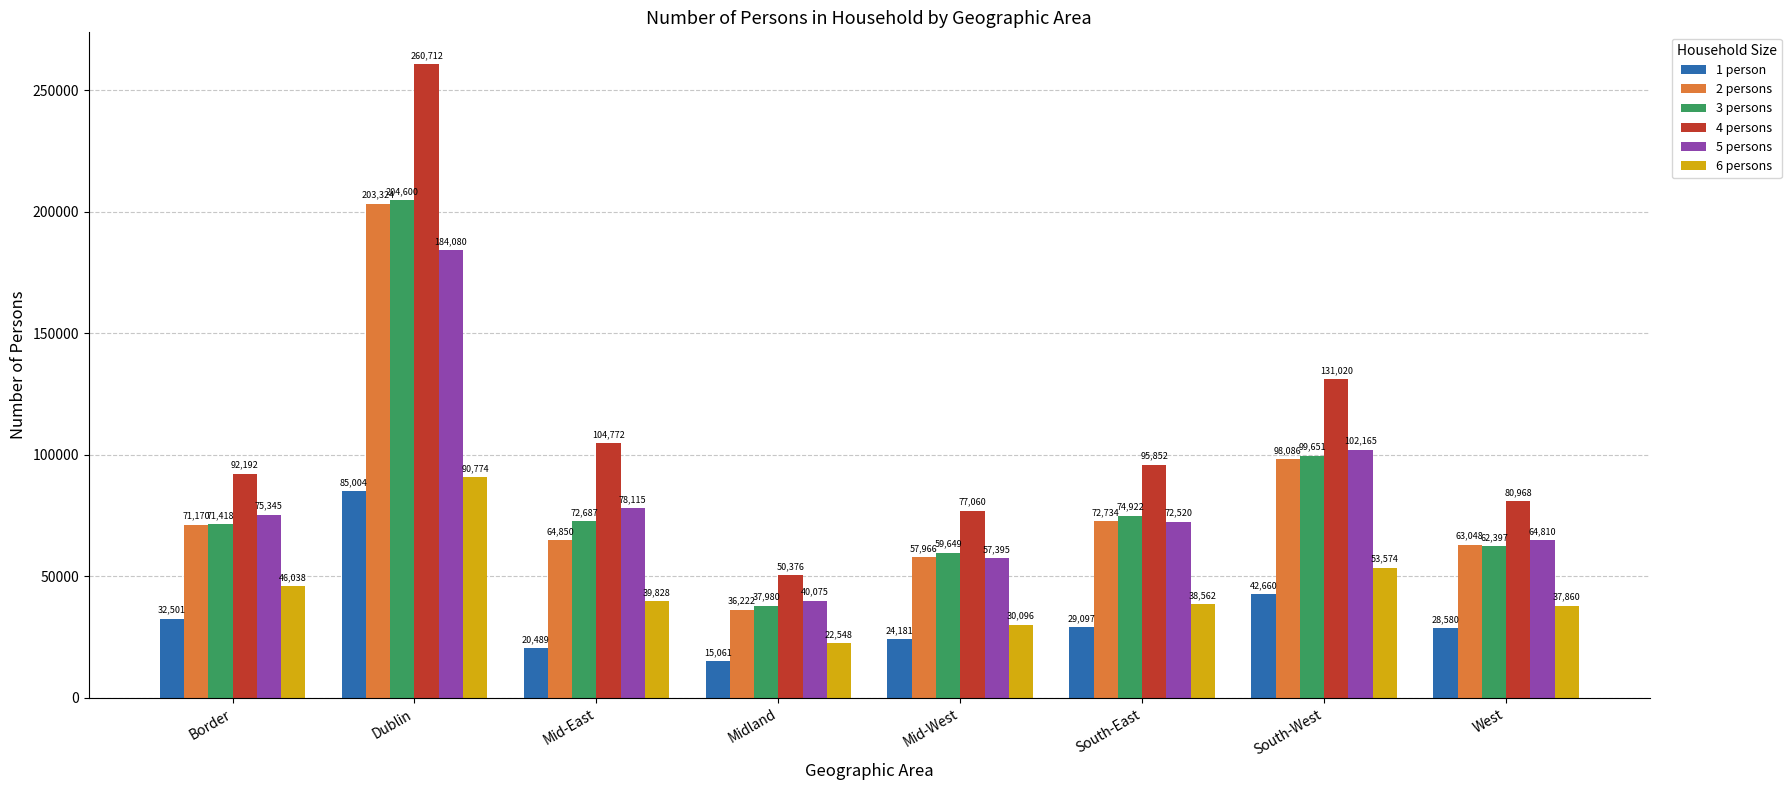

The value of 5 persons at Mid-West is 57395. True or false?

True